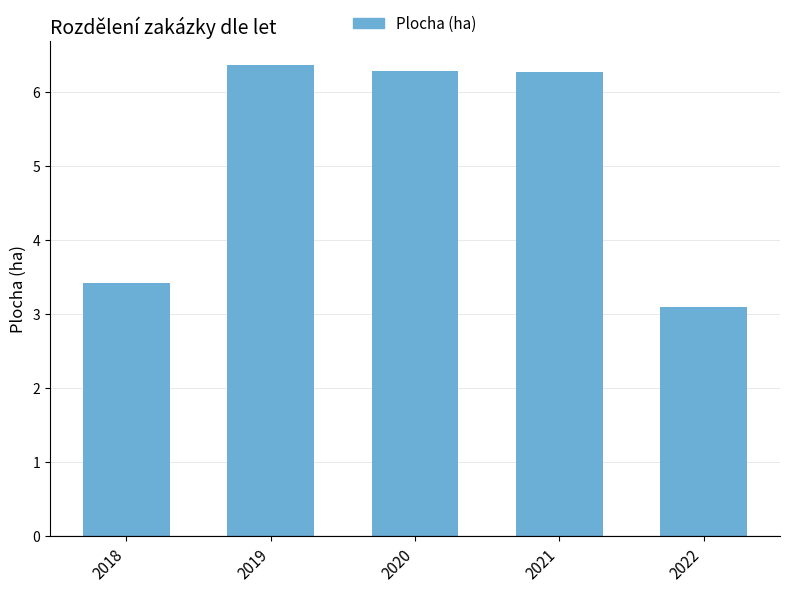

At which label does the data first exceed 6?

2019